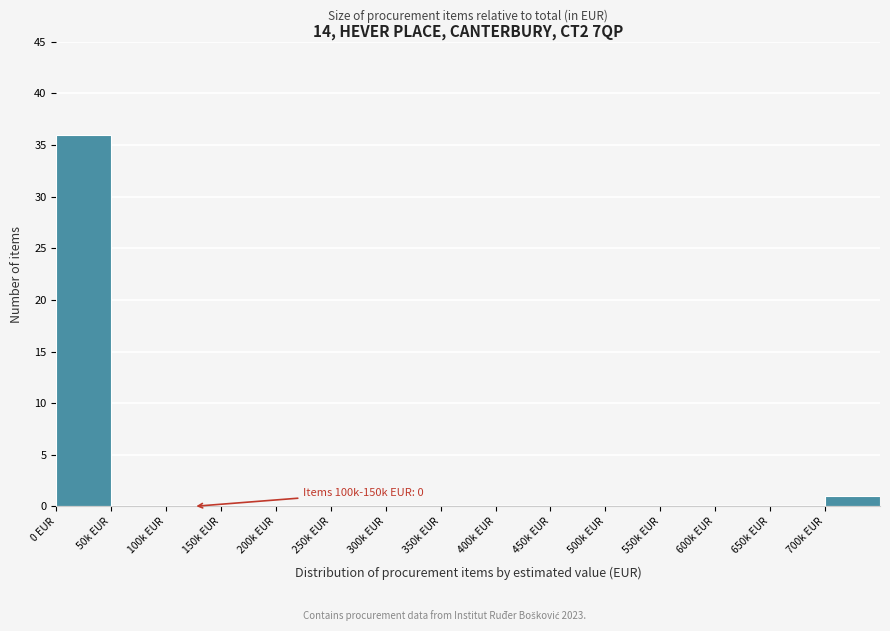

Reading right to left, what are all the values shown in this chart?

700k EUR=1	650k EUR=0	600k EUR=0	550k EUR=0	500k EUR=0	450k EUR=0	400k EUR=0	350k EUR=0	300k EUR=0	250k EUR=0	200k EUR=0	150k EUR=0	100k EUR=0	50k EUR=0	0 EUR=36